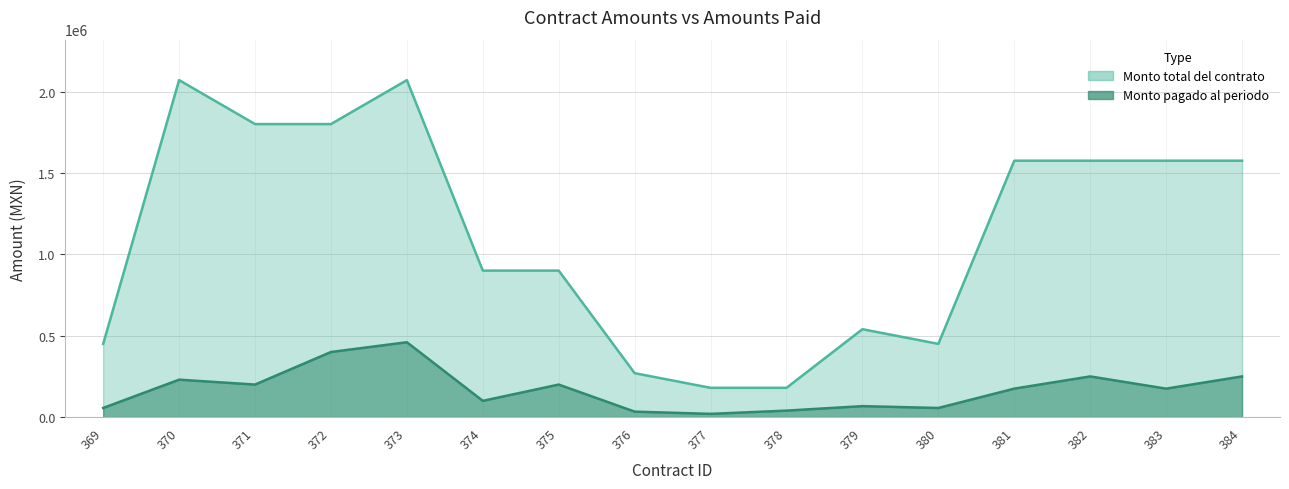

How many lines are shown in the chart?

2